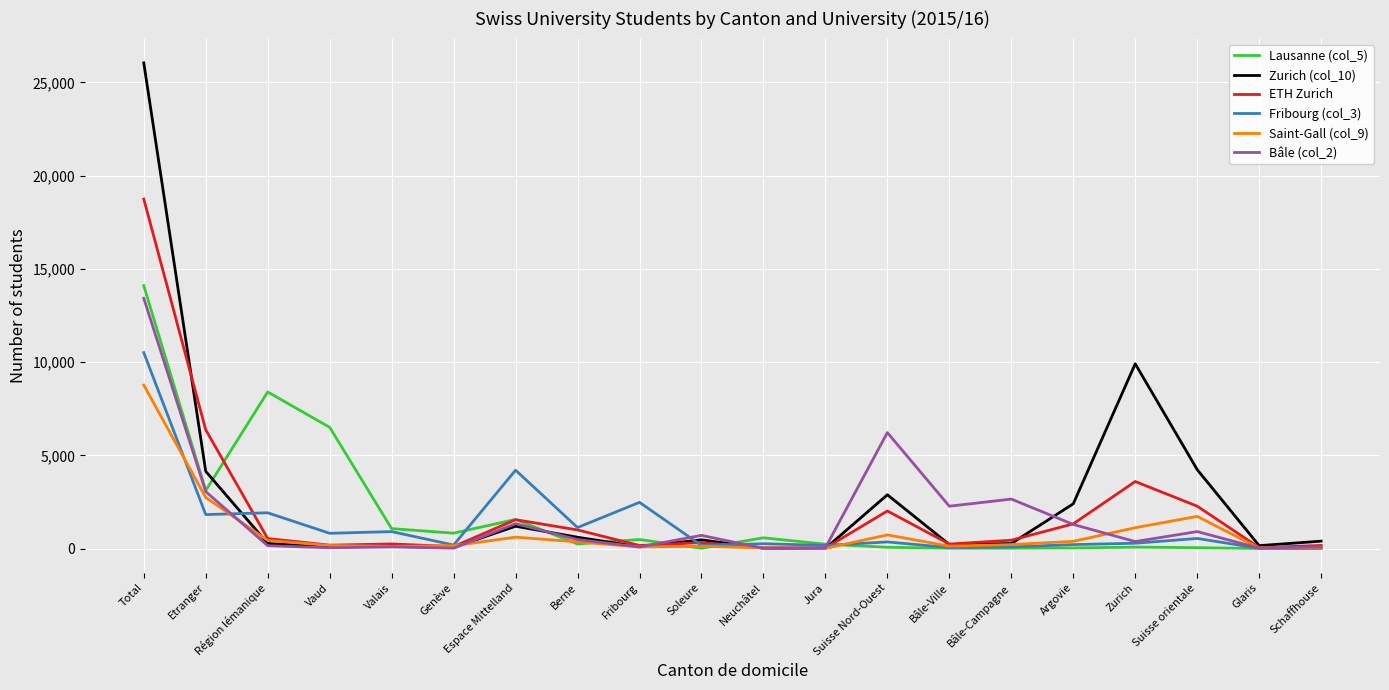

What is the difference between the Bâle (col_2) values at Soleure and Suisse Nord-Ouest?

5511